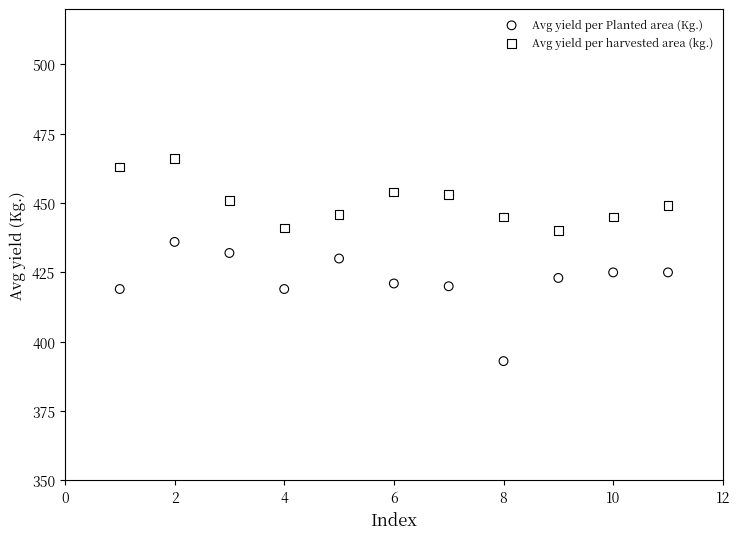

Which series has the largest Y range (max minus min)?

Avg yield per Planted area (Kg.)